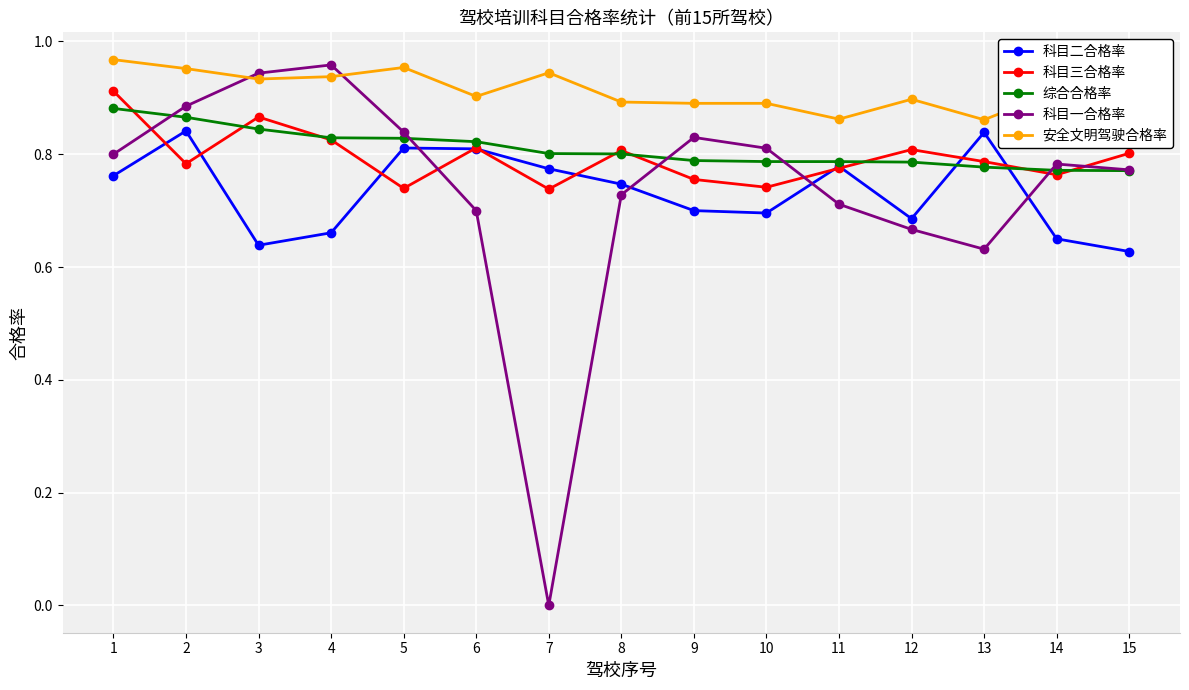

True or false: 科目一合格率 has more than 1 interior local peaks.

True